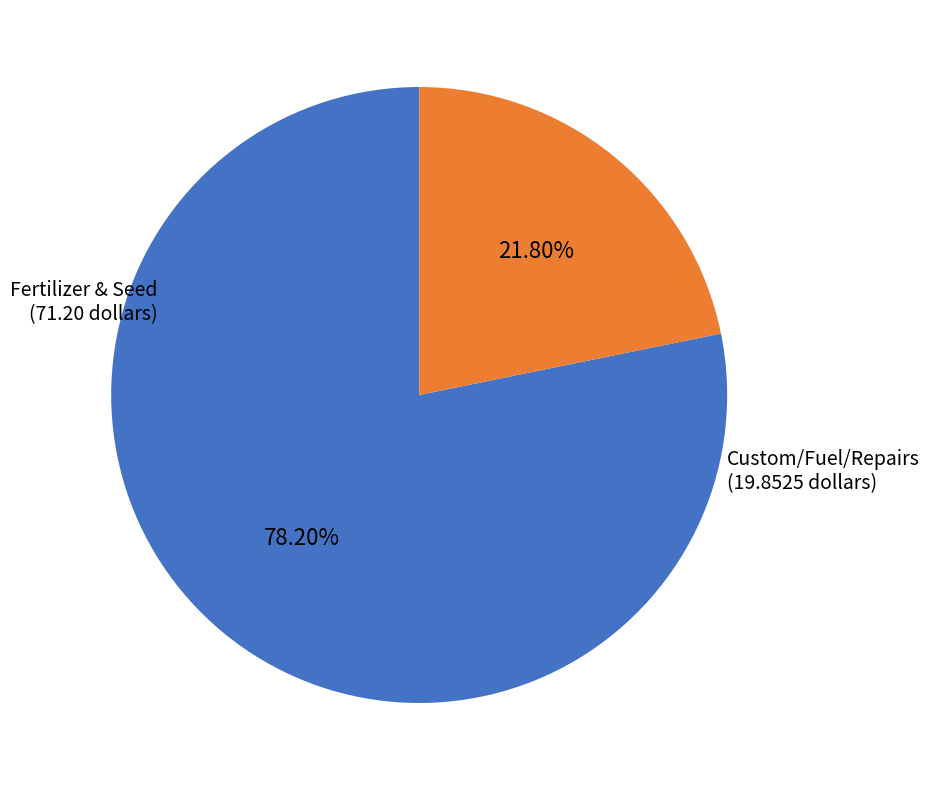

Is there any slice that represents more than half of the pie?

Yes